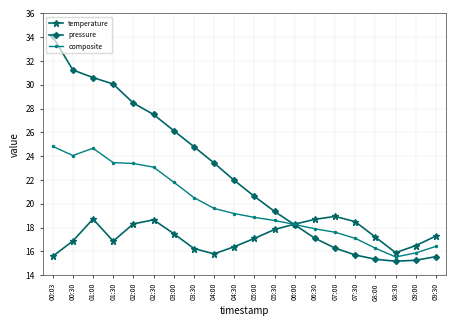

At which category does temperature reach its first local peak?

01:00